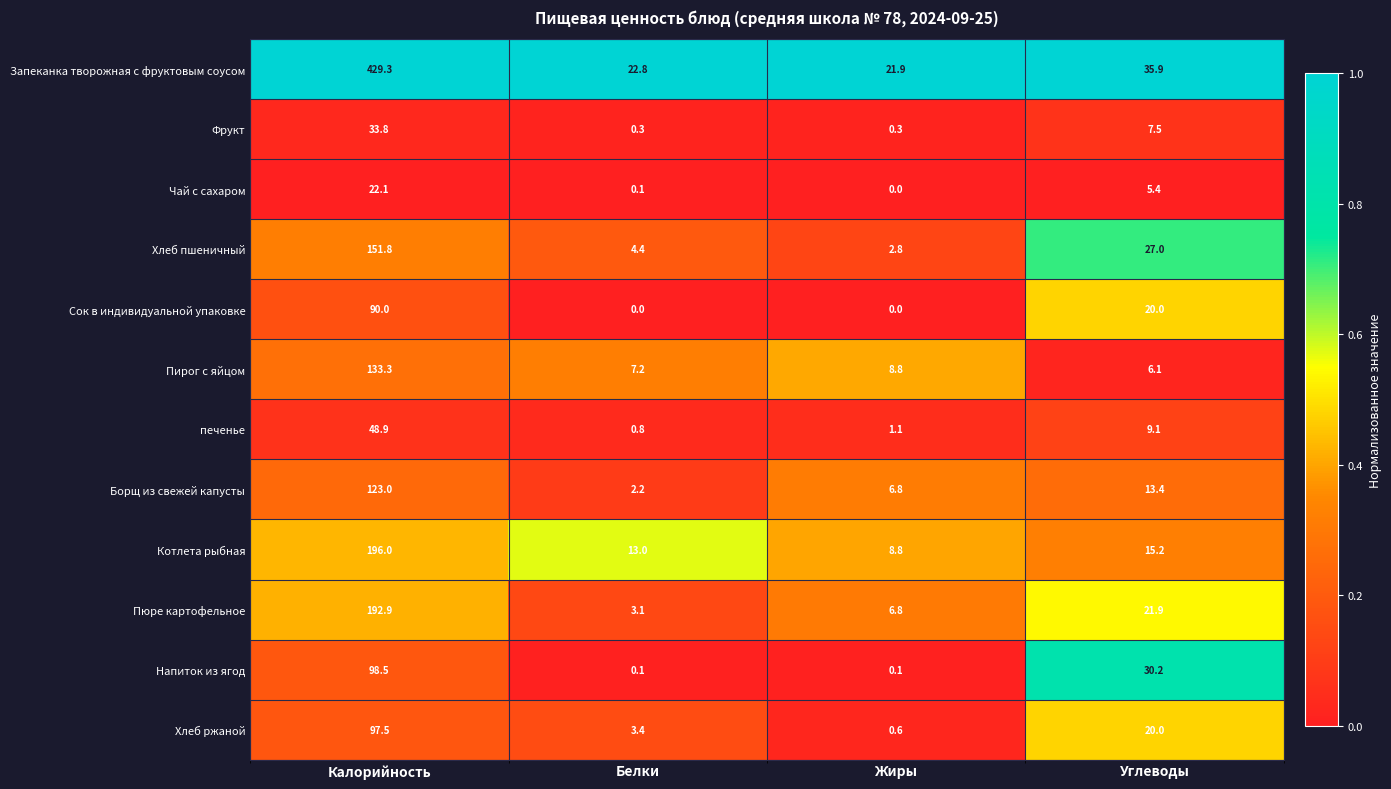

Is the value of Чай с сахаром at Жиры greater than the value of Хлеб пшеничный at Белки?

No